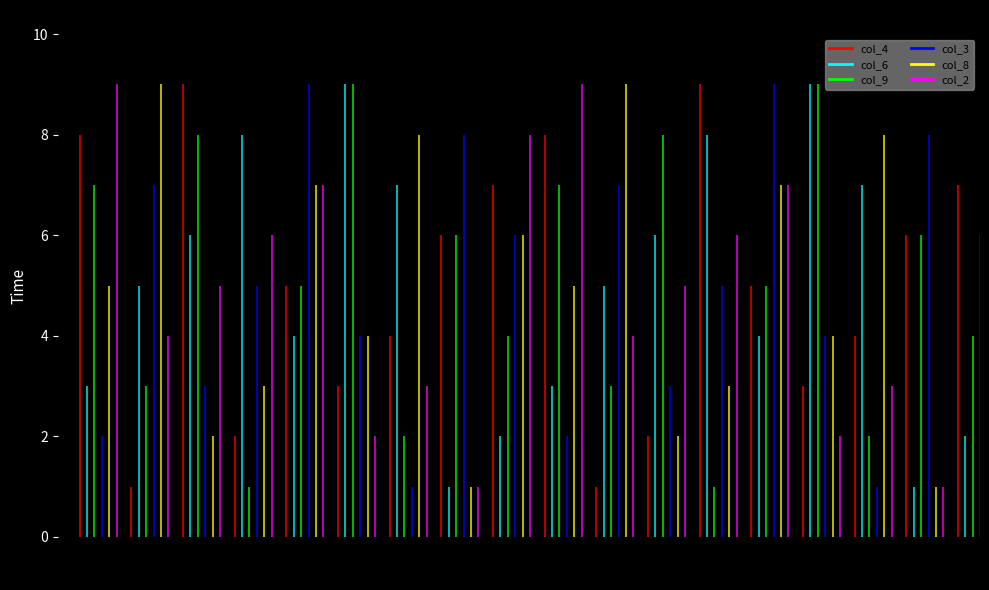

What is the total value across all series at 3?

29